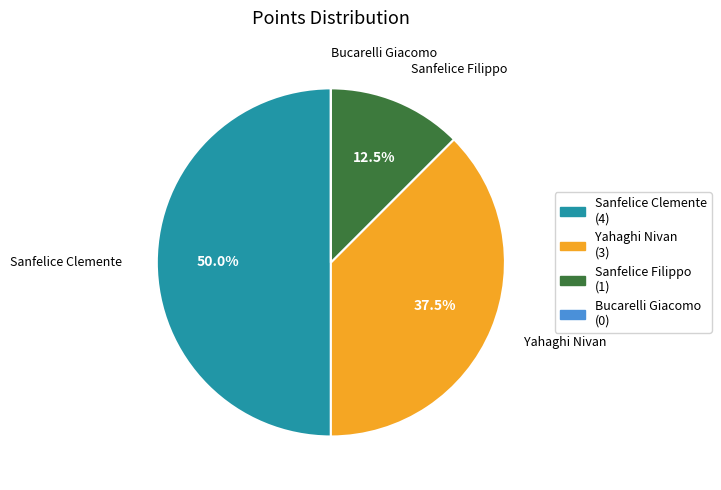

Is it true that Sanfelice Clemente is 40% of the pie?

False